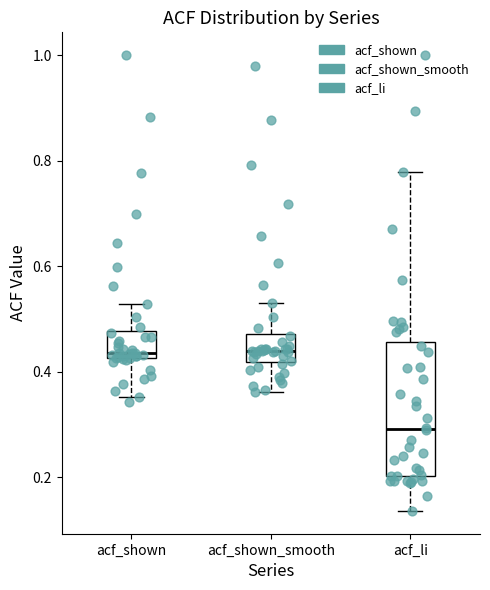

Reading left to right, transcribe this box plot: for each box, give where its median line is, the range the box spans, and where its two whiskers end, as read against the y-axis. The values are not printed on the chart, so give them approximately, as read against the axis.

acf_shown: median 0.44, box 0.42 to 0.48, whiskers 0.36 to 0.52
acf_shown_smooth: median 0.44, box 0.42 to 0.48, whiskers 0.36 to 0.54
acf_li: median 0.30, box 0.20 to 0.46, whiskers 0.14 to 0.78